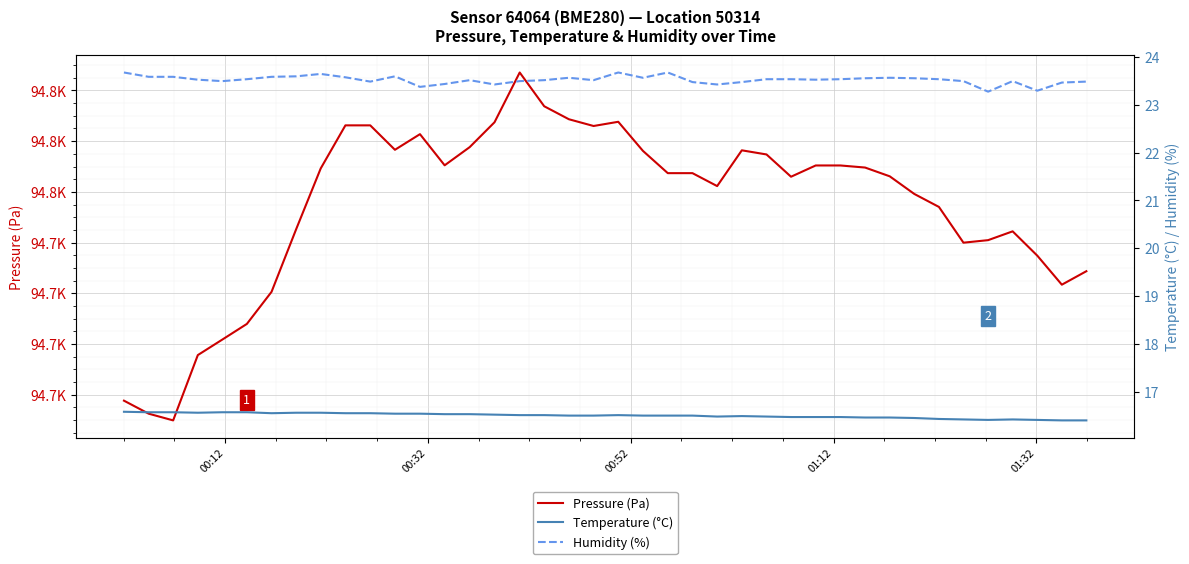

Reading left to right, list all the values displayed in this chart.

Pressure (Pa): 94677.7	94672.6	94669.9	94695.7	94701.8	94707.9	94720.6	94745.3	94769.2	94786.2	94786.2	94776.6	94782.8	94770.5	94777.6	94787.4	94807.1	94793.8	94788.6	94786.0	94787.6	94776.2	94767.4	94767.4	94762.3	94776.4	94774.8	94766.0	94770.4	94770.4	94769.6	94766.1	94759.2	94754.1	94740.0	94741.0	94744.4	94734.8	94723.4	94728.7
Temperature (°C): 16.6	16.6	16.6	16.6	16.6	16.6	16.6	16.6	16.6	16.6	16.6	16.6	16.6	16.5	16.5	16.5	16.5	16.5	16.5	16.5	16.5	16.5	16.5	16.5	16.5	16.5	16.5	16.5	16.5	16.5	16.5	16.5	16.5	16.4	16.4	16.4	16.4	16.4	16.4	16.4
Humidity (%): 23.7	23.6	23.6	23.5	23.5	23.5	23.6	23.6	23.6	23.6	23.5	23.6	23.4	23.4	23.5	23.4	23.5	23.5	23.6	23.5	23.7	23.6	23.7	23.5	23.4	23.5	23.5	23.5	23.5	23.5	23.6	23.6	23.6	23.5	23.5	23.3	23.5	23.3	23.5	23.5